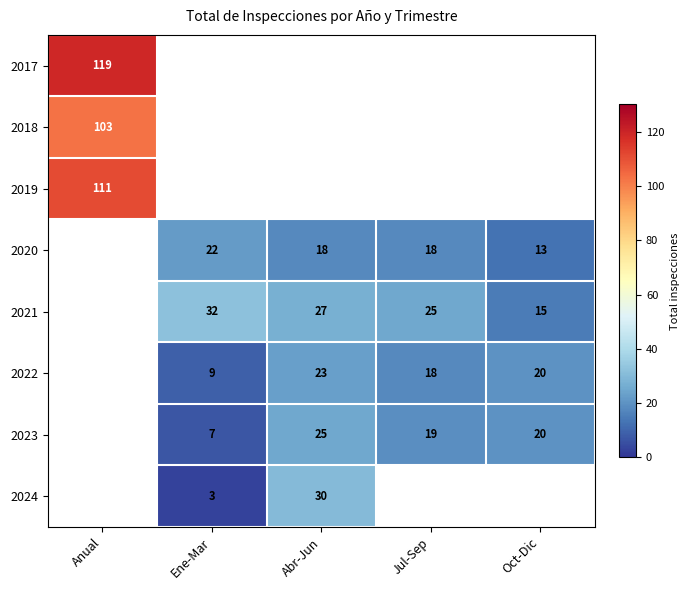

Is it true that 2017 equals 214 at Anual?

False